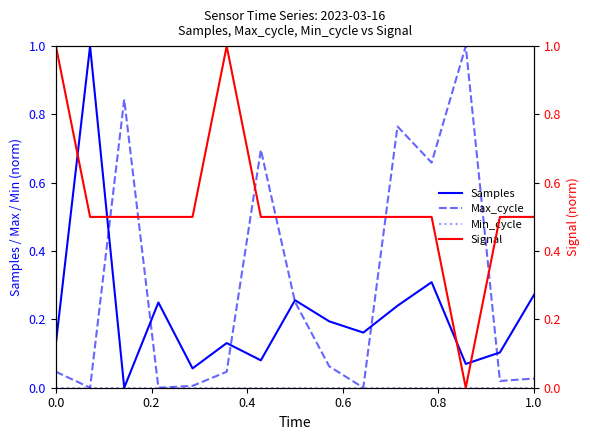

Reading right to left, what are all the values shown in this chart?

Samples: 0.3	0.1	0.1	0.3	0.2	0.2	0.2	0.3	0.1	0.1	0.1	0.2	0.0	1.0	0.1
Max_cycle: 0.0	0.0	1.0	0.7	0.8	0.0	0.1	0.3	0.7	0.0	0.0	0.0	0.8	0.0	0.0
Min_cycle: 0.0	0.0	0.0	0.0	0.0	0.0	0.0	0.0	0.0	0.0	0.0	0.0	0.0	0.0	0.0
Signal: 0.5	0.5	0.0	0.5	0.5	0.5	0.5	0.5	0.5	1.0	0.5	0.5	0.5	0.5	1.0